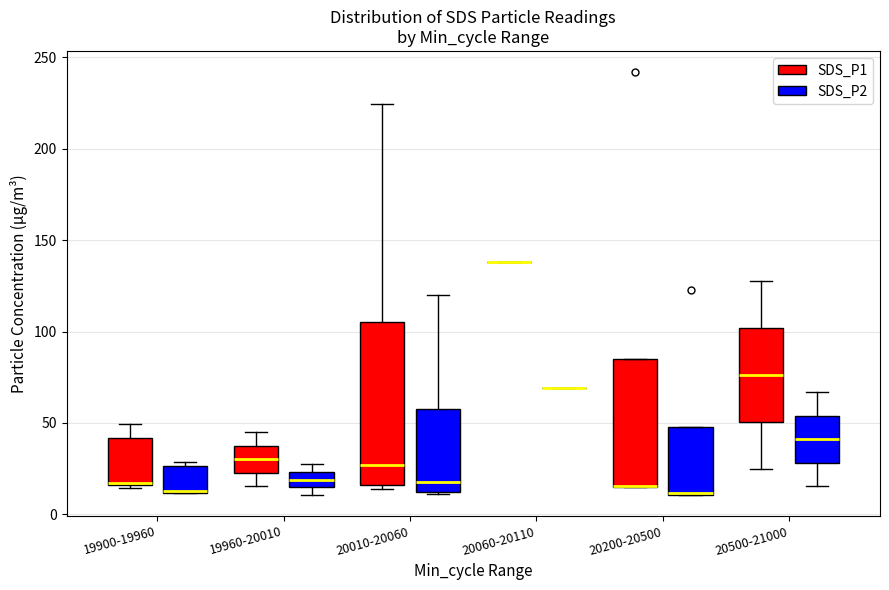

Comparing the boxes themselves (not the whiskers), which one is the tallest?

20010-20060 (SDS_P1)